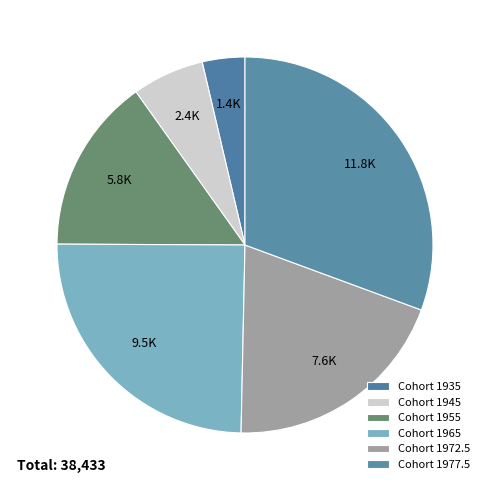

How many slices are in this pie chart?

6